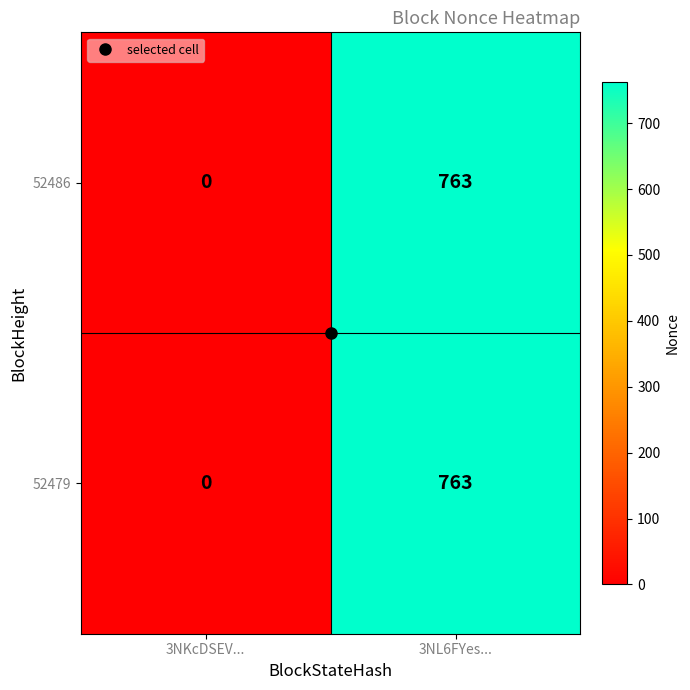

List the labels in order of 52486 value, smallest first.

3NKcDSEV..., 3NL6FYes...